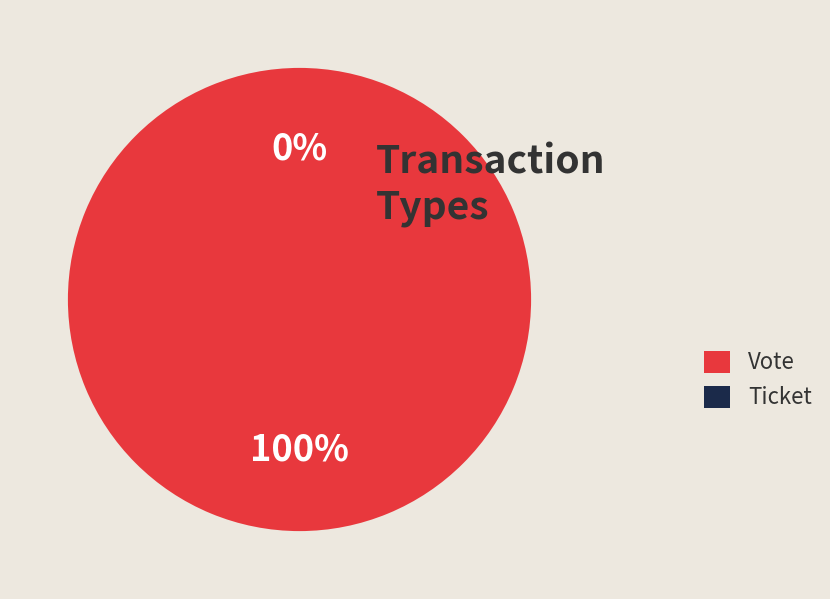

Is there a majority slice in this chart?

Yes